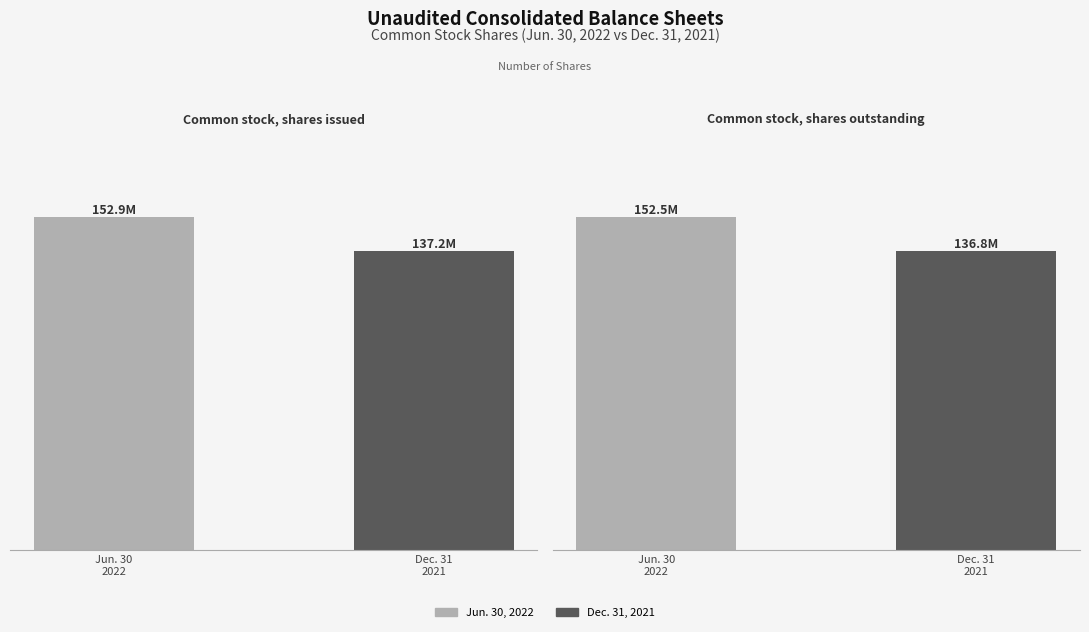

Reading left to right, list all the values displayed in this chart.

Jun. 30, 2022: Common stock, shares issued=152901508	Common stock, shares outstanding=152495175
Dec. 31, 2021: Common stock, shares issued=137218175	Common stock, shares outstanding=136811842